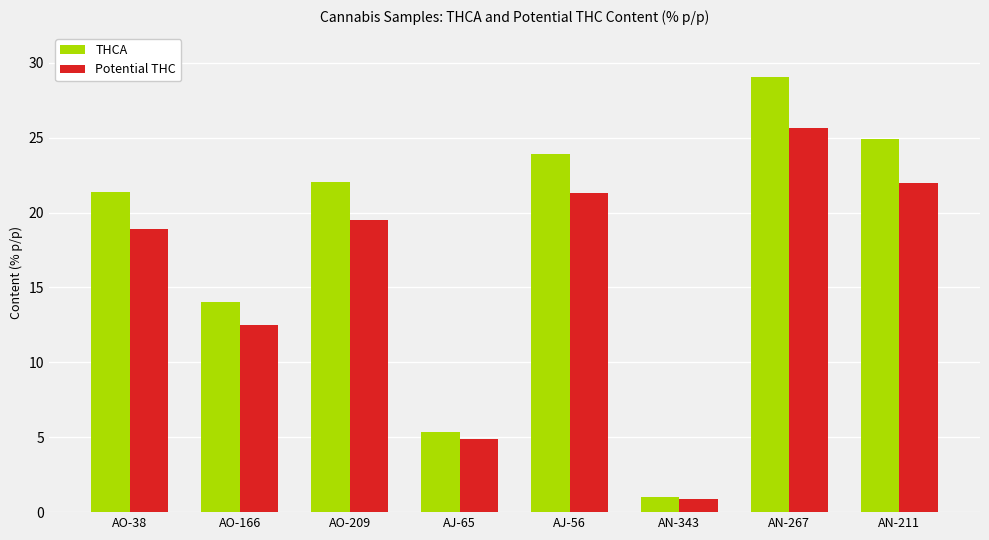

What is the label of the 7th bar from the left?

AN-267